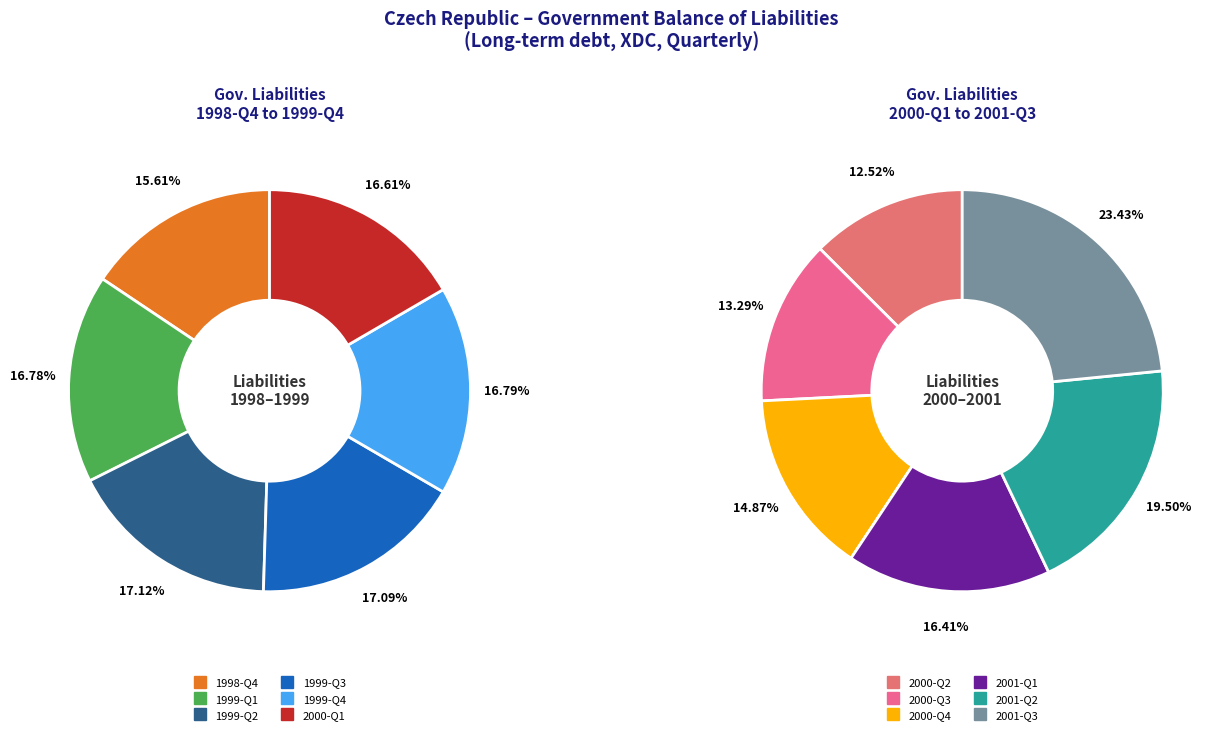

Does 1999-Q2 account for over 50% of the chart?

No